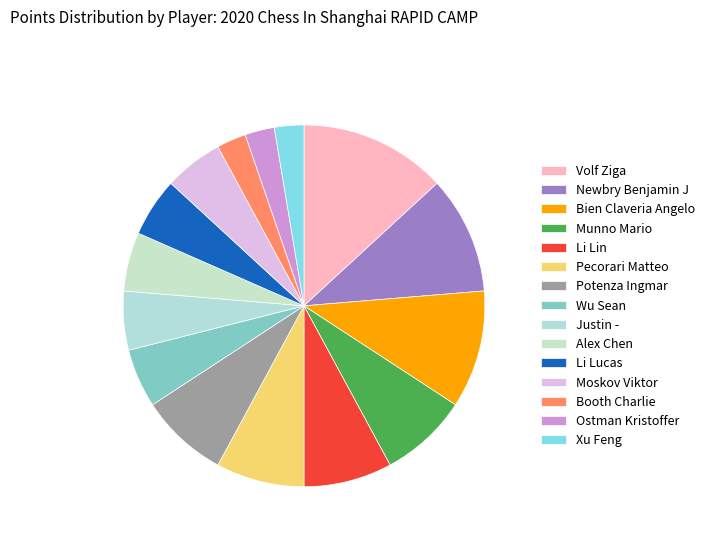

True or false: Xu Feng accounts for 17% of the total.

False